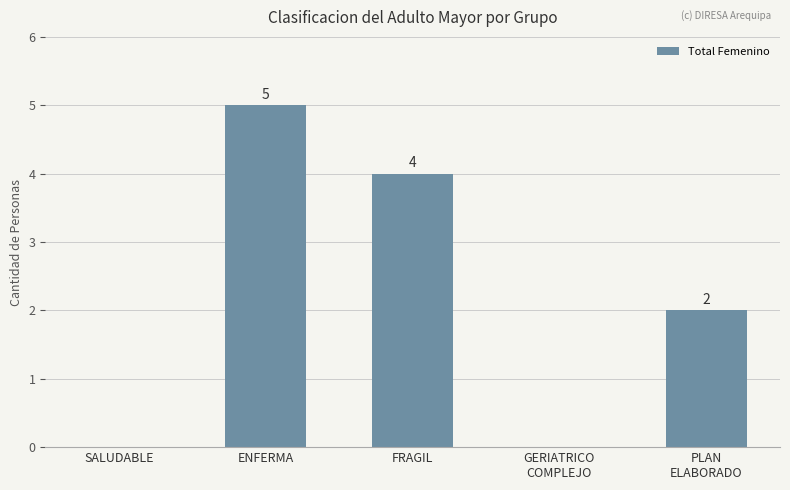

Count the values in the range 0 to 4.

4